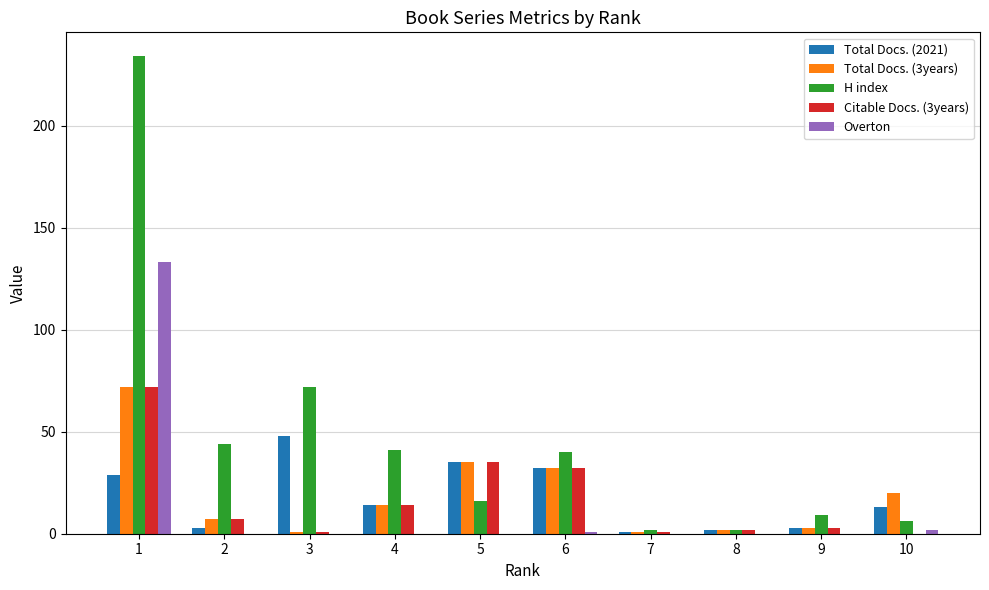

At which label does H index first exceed 40?

1